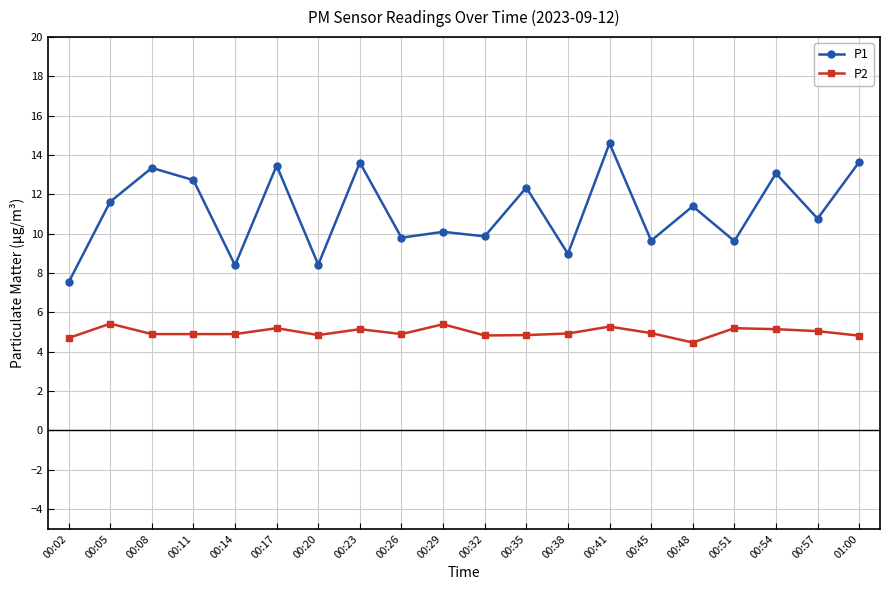

True or false: P2 has a value of 3.2 at 00:20.

False